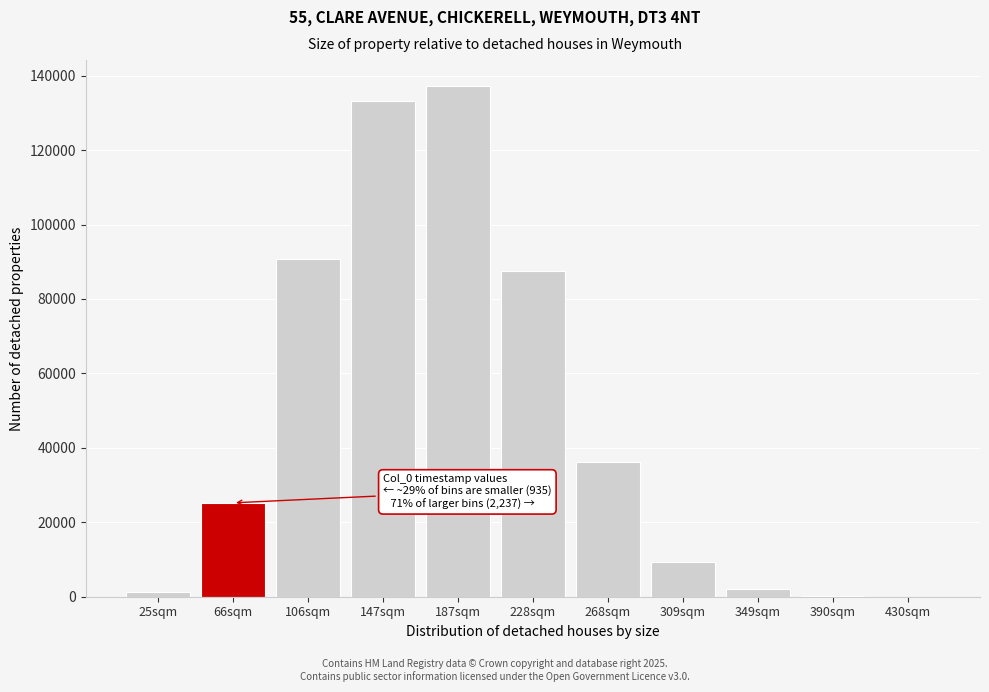

Is it true that the value at 66sqm is 45254?

False